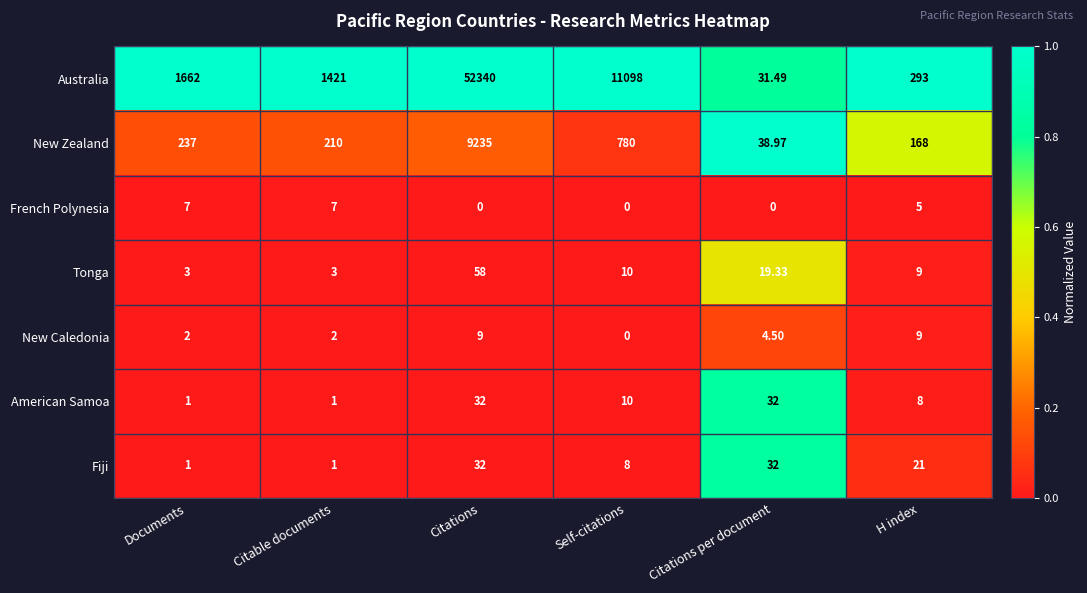

Is the value of Fiji at H index greater than the value of New Caledonia at Documents?

Yes